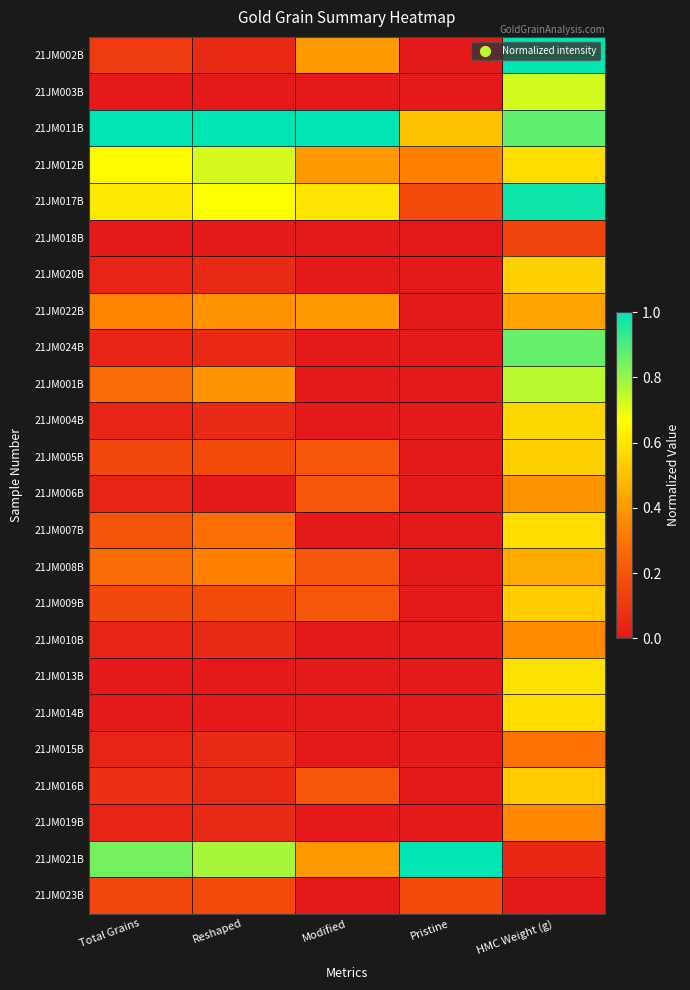

At which category is the sum across all series the highest?

HMC Weight (g)